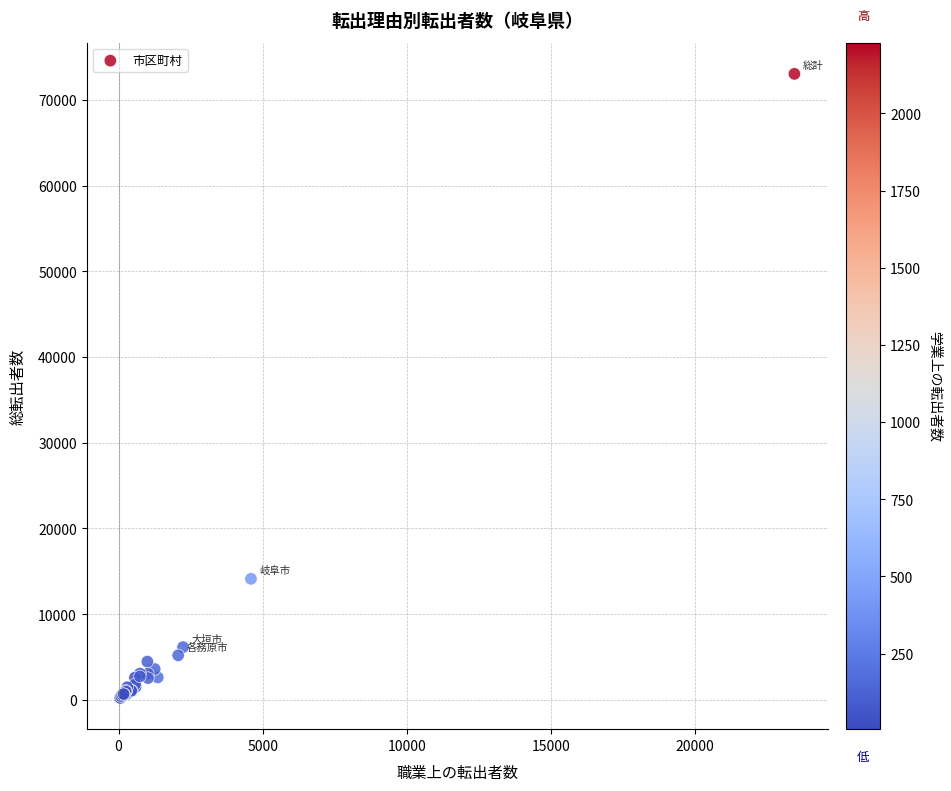

What Y value in the scatter plot is closest to 36630?

14118